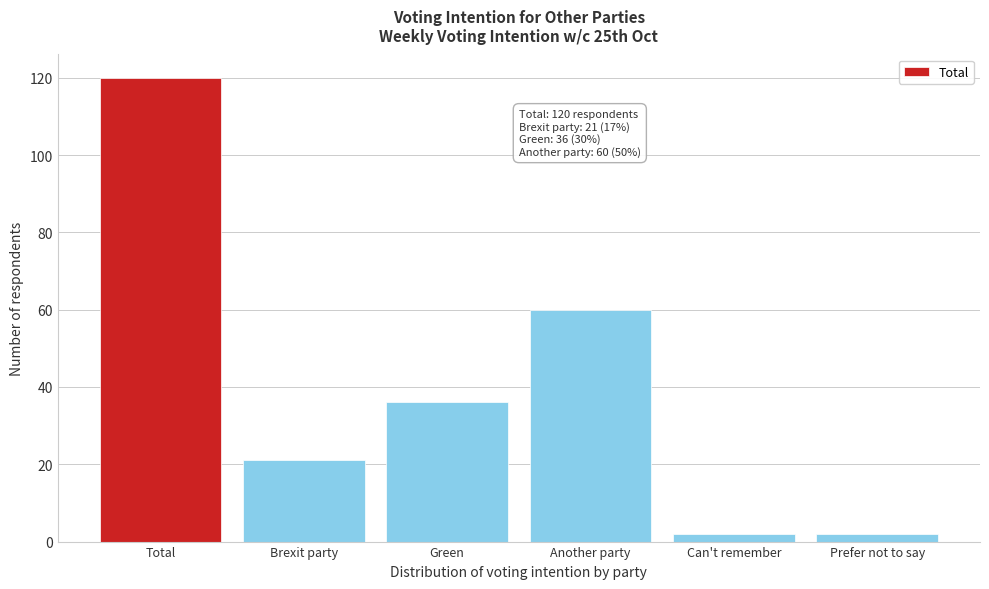

Reading right to left, transcribe all the data shown in this chart.

2	2	60	36	21	120